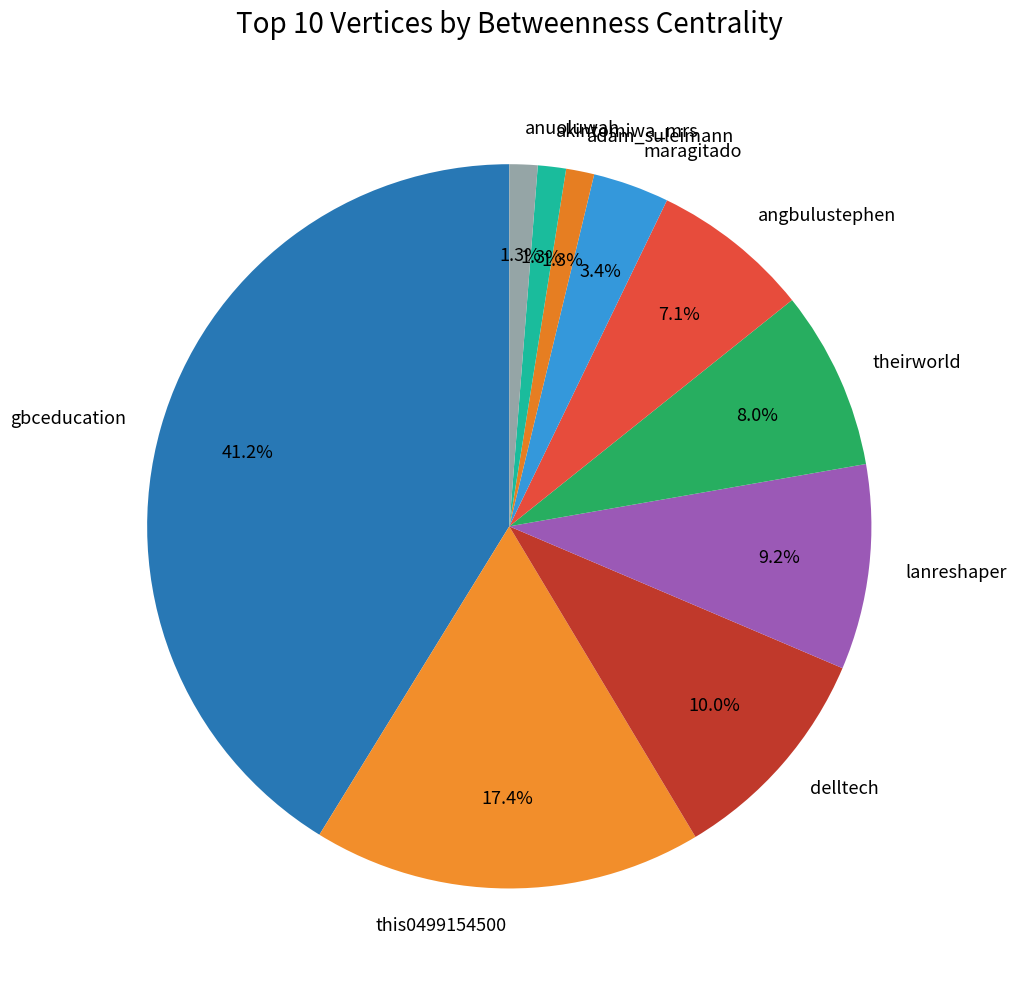

To the nearest percent, what is the difference between the largest and smallest slice percentages?

40%